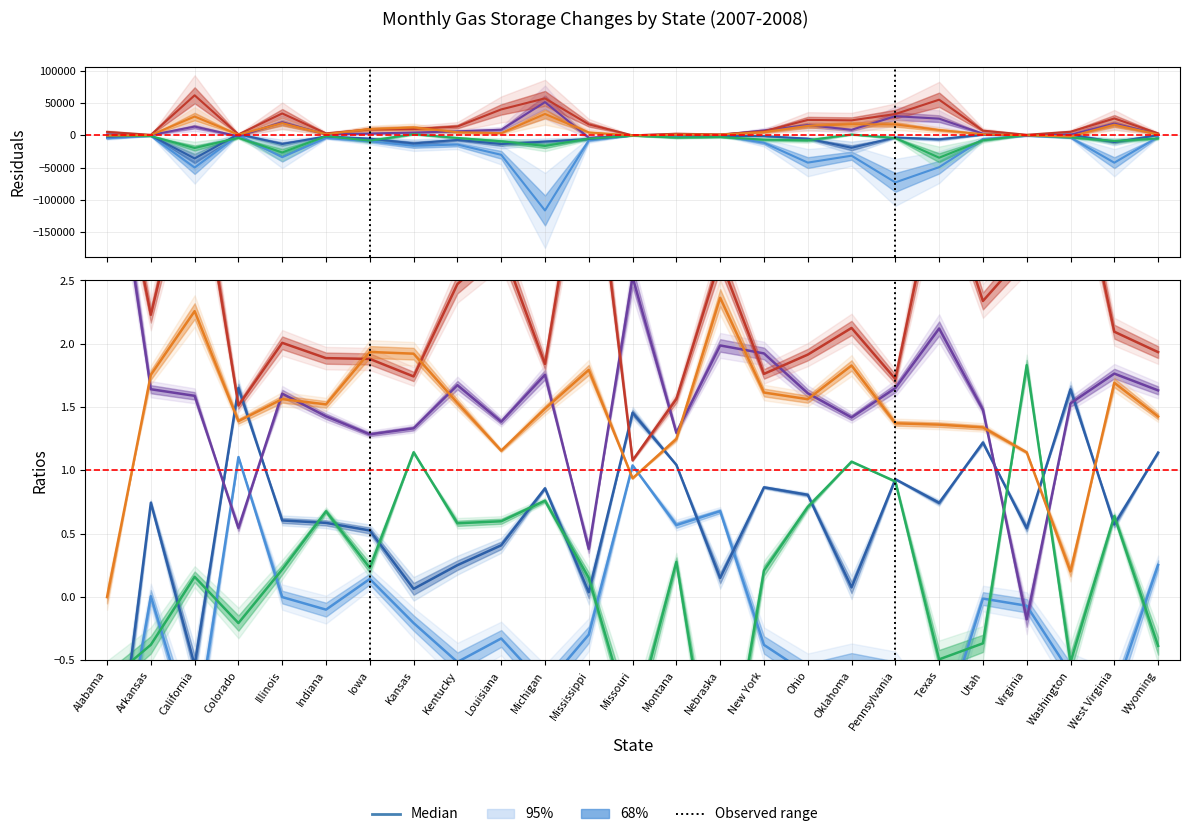

What is the sum of all April 2008 values?

-6.1